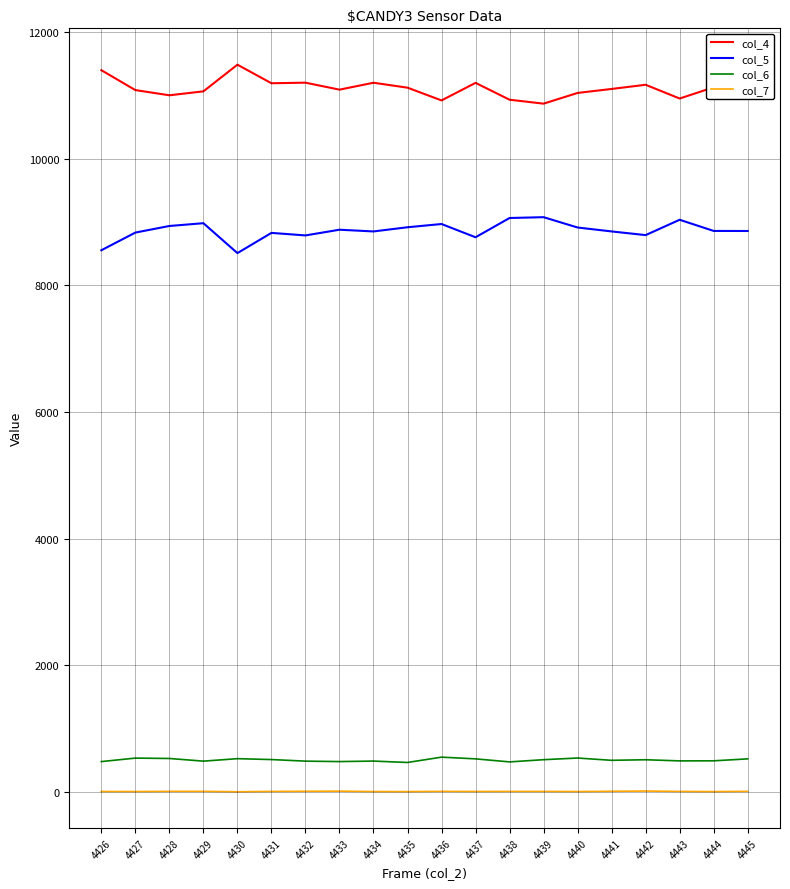

What is the maximum value shown in the chart?

11482